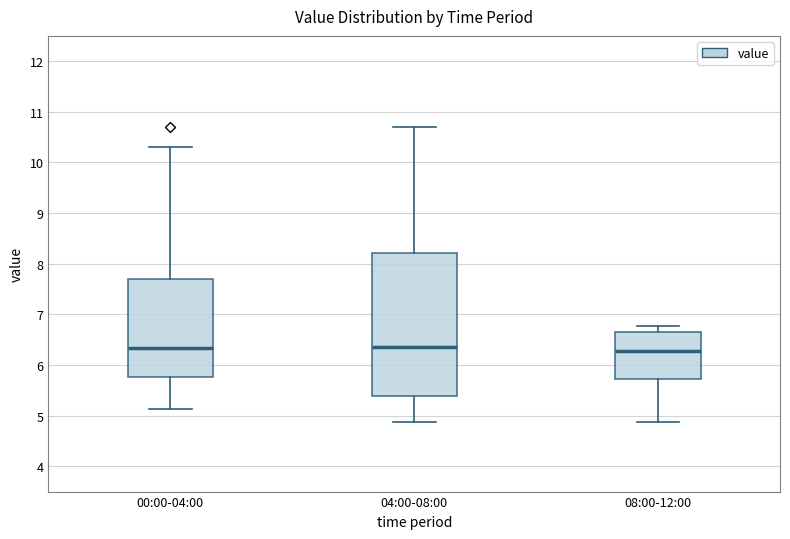

Comparing the boxes themselves (not the whiskers), which one is the tallest?

04:00-08:00